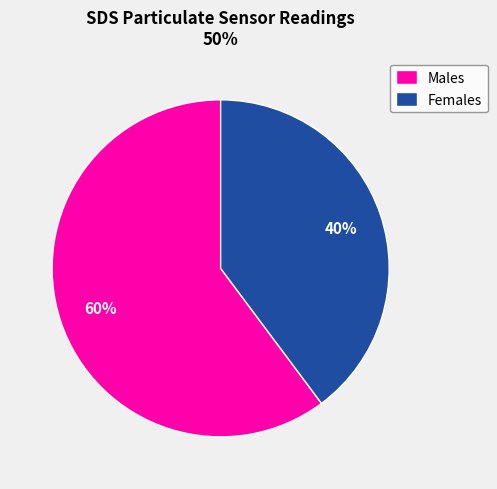

To the nearest percent, what is the average slice percentage?

50%